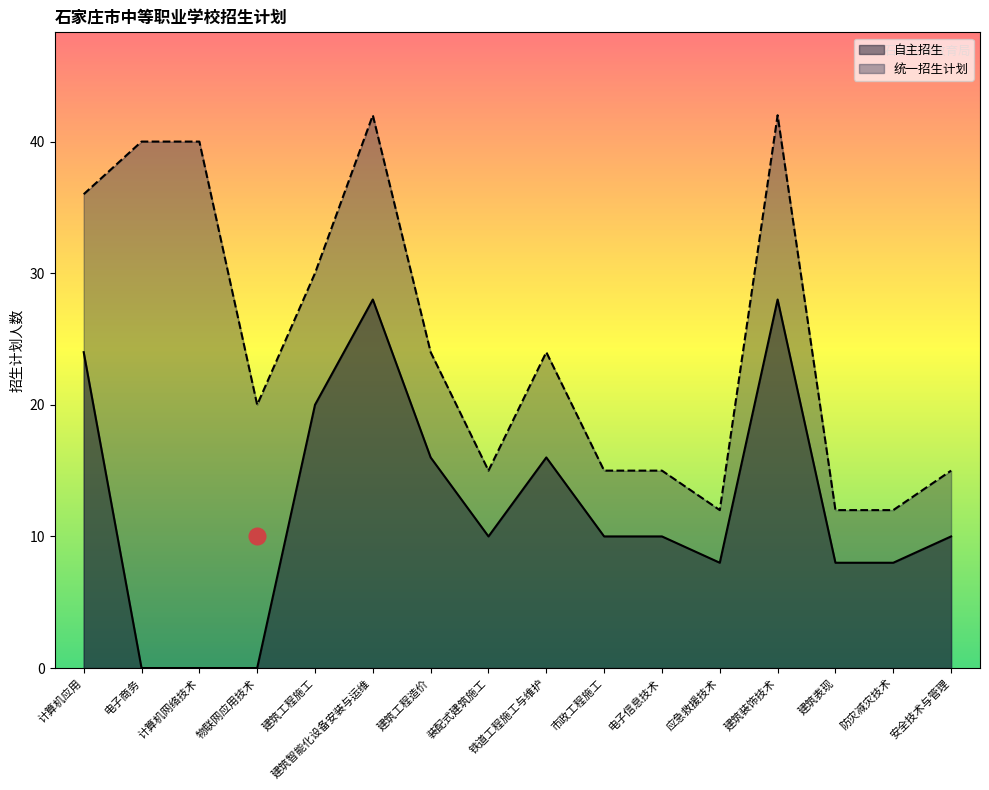

Where does the 自主招生 series first go above 10?

计算机应用